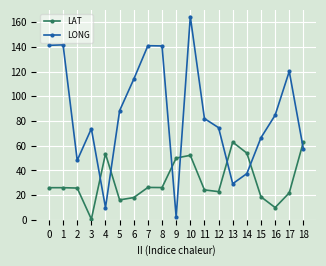

The LONG series shows 199.6 at 8. True or false?

False